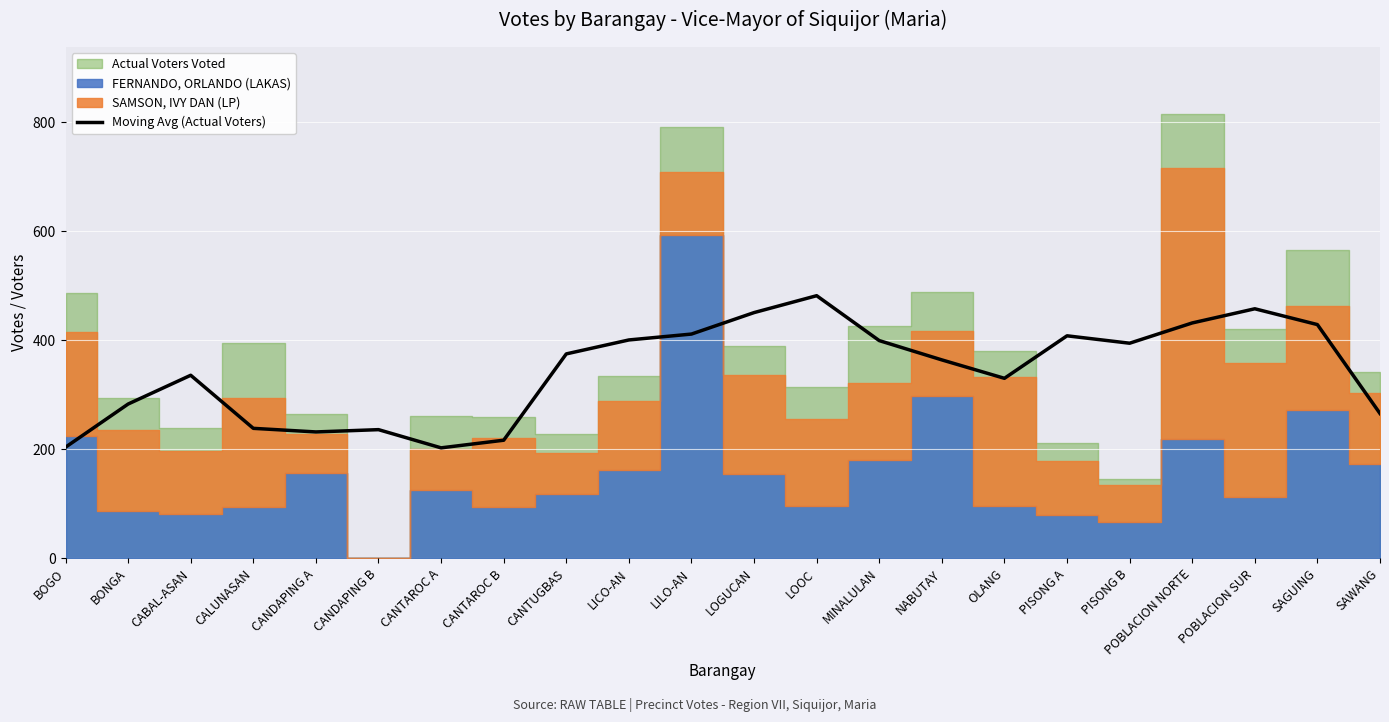

What is the value of the 5th point from the left?

232.0